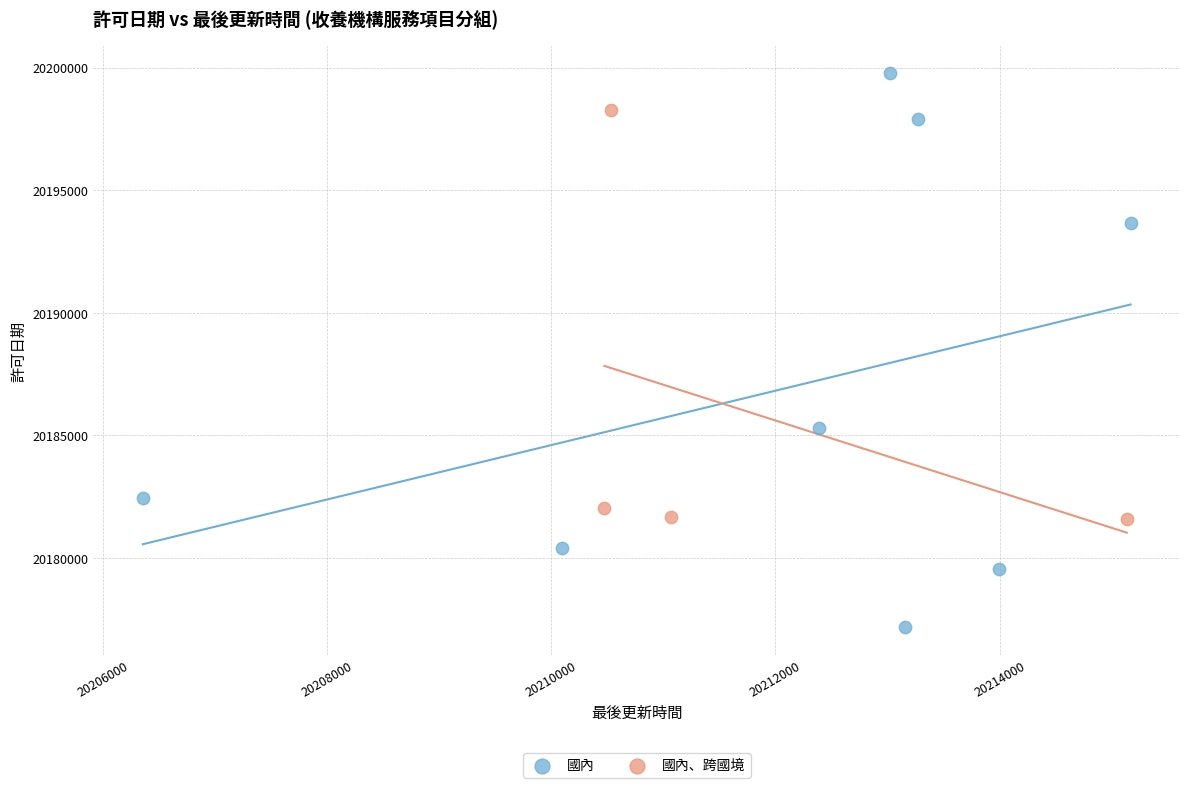

Which series contains the highest Y value?

國內